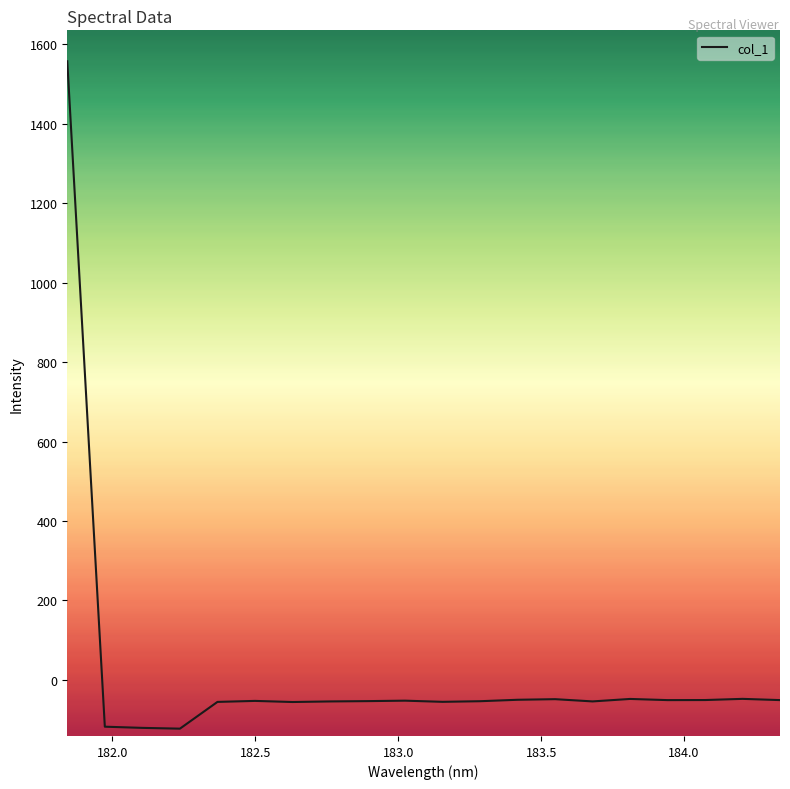

What is the minimum value shown in the chart?

-122.8